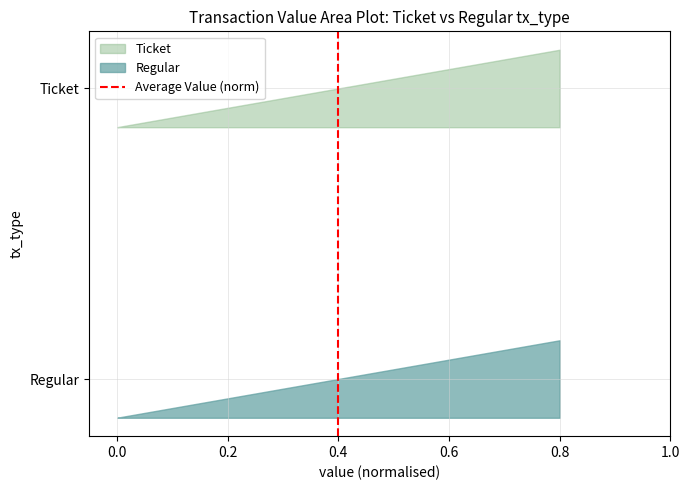

Count the values in the range 0 to 1.

2